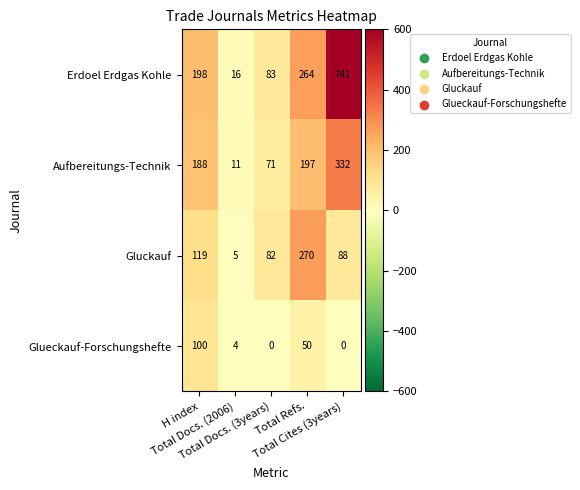

List the series in order of their peak value, highest first.

Erdoel Erdgas Kohle, Aufbereitungs-Technik, Gluckauf, Glueckauf-Forschungshefte